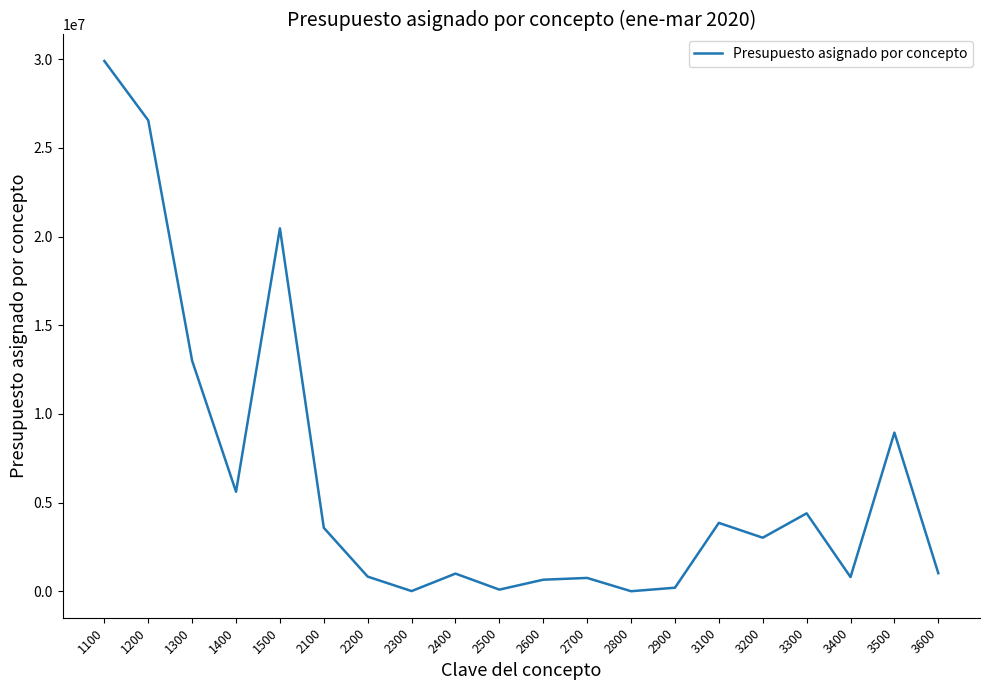

What is the greatest value displayed?

29900697